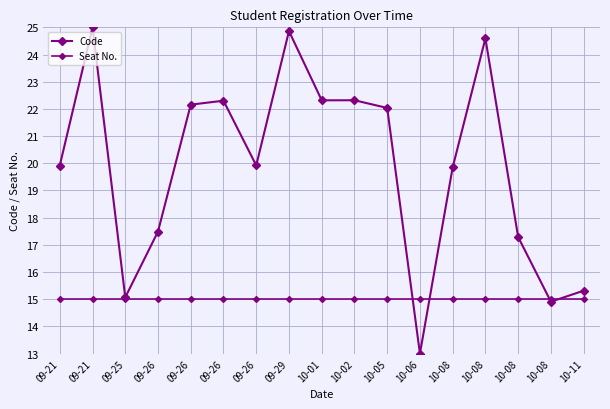

What is the sum of all Code values?

338.3